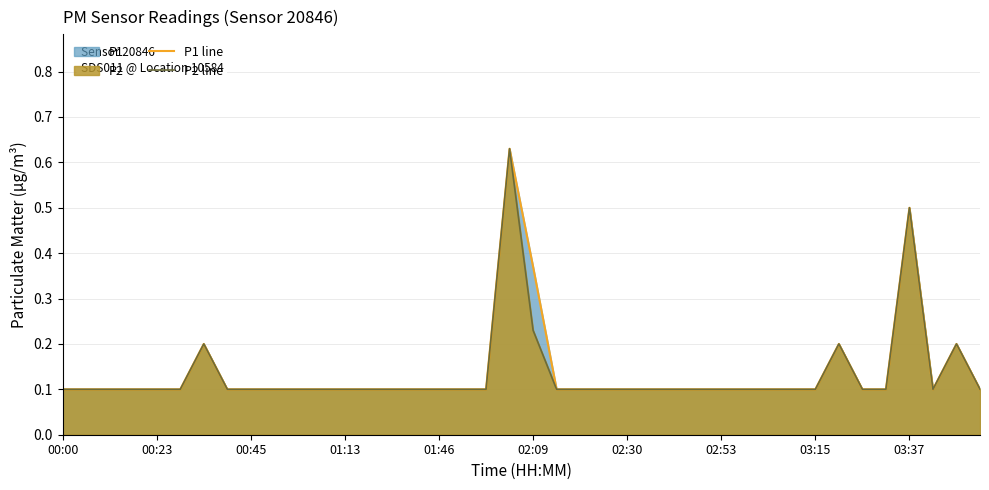

How many interior local valleys does the P2 line series have?

1